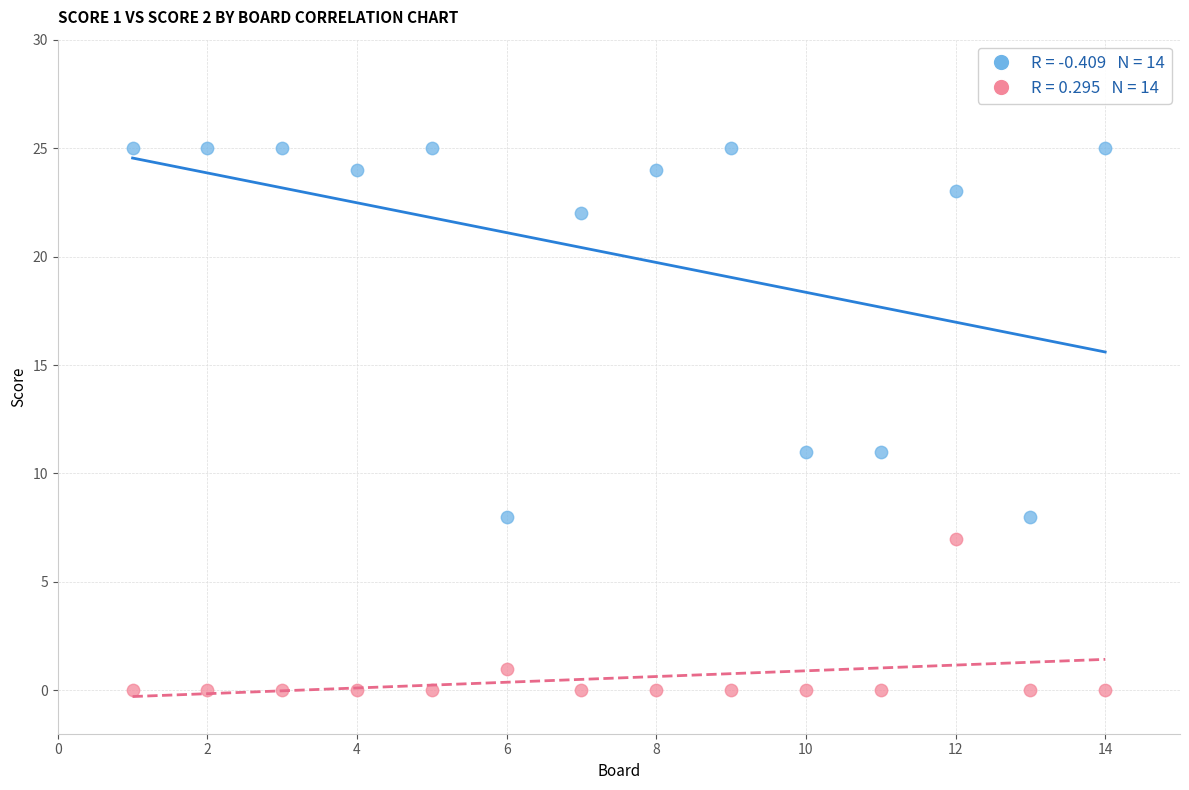

Across all data points, what is the range of X values (max minus min)?

13